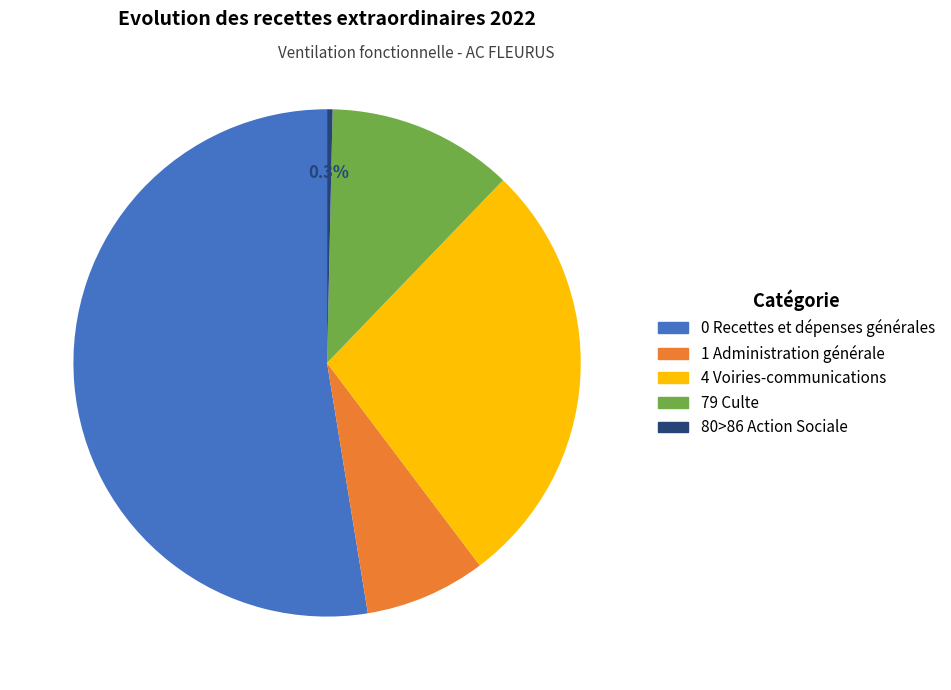

Is there any slice that represents more than half of the pie?

Yes